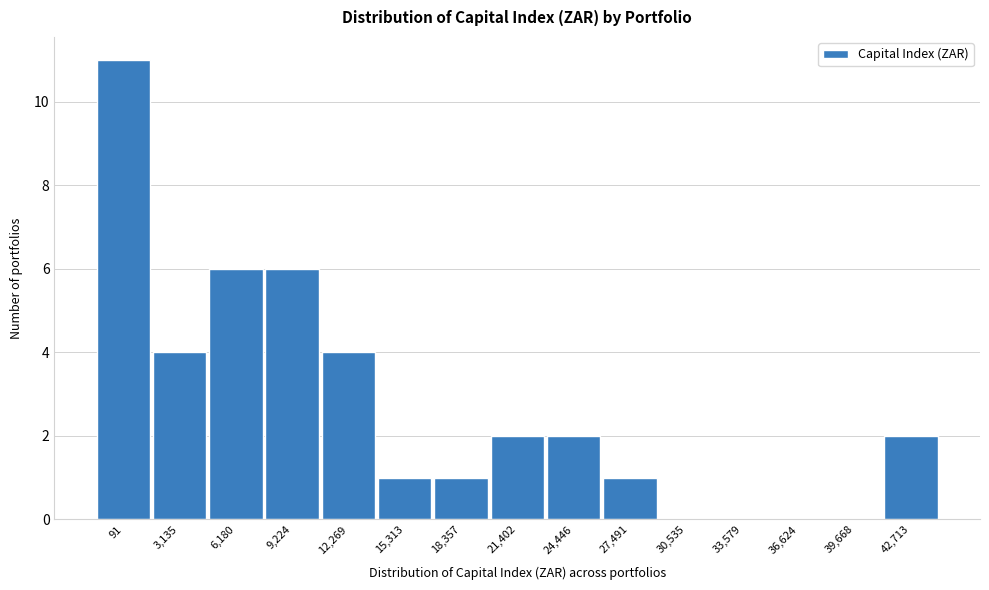

Reading left to right, what are all the values shown in this chart?

91=11	3,135=4	6,180=6	9,224=6	12,269=4	15,313=1	18,357=1	21,402=2	24,446=2	27,491=1	30,535=0	33,579=0	36,624=0	39,668=0	42,713=2